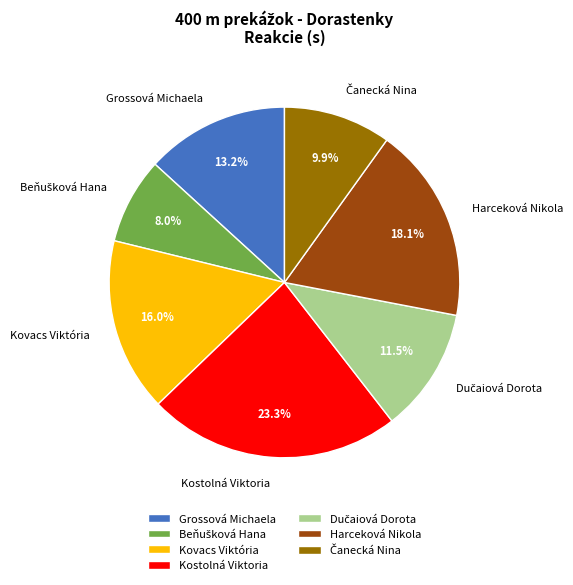

To the nearest percent, what is the combined percentage of Kovacs Viktória and Kostolná Viktoria?

39%